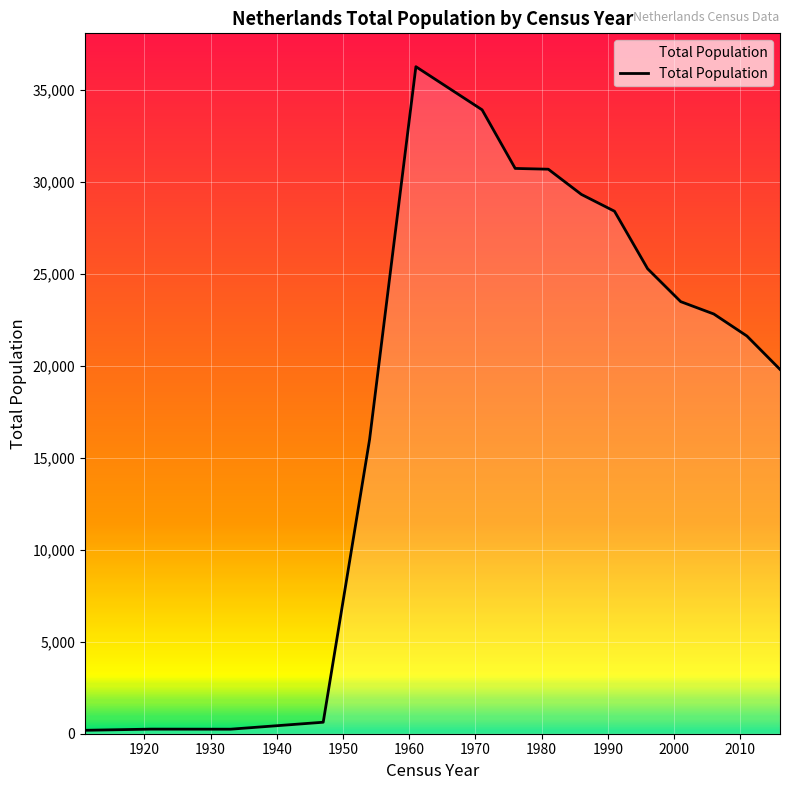

What is the greatest value displayed?

36284